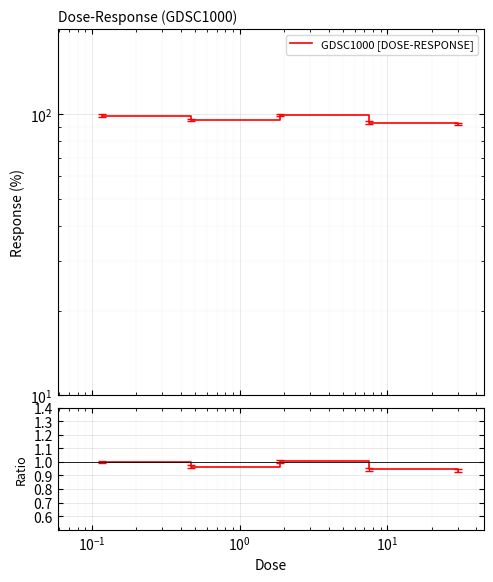

What is the maximum value shown in the chart?

99.0